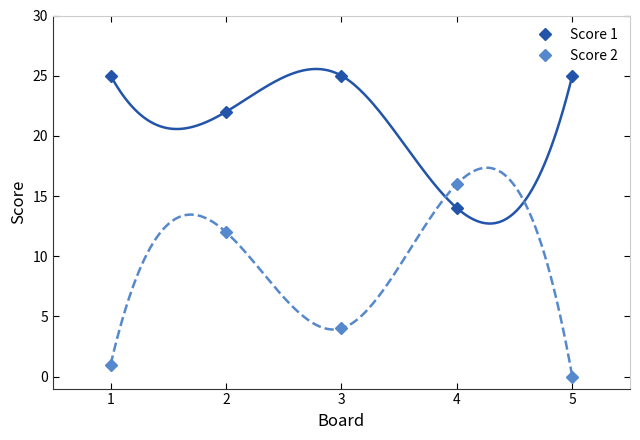

What is the sum of the Score 2 values at 1 and 4?

17